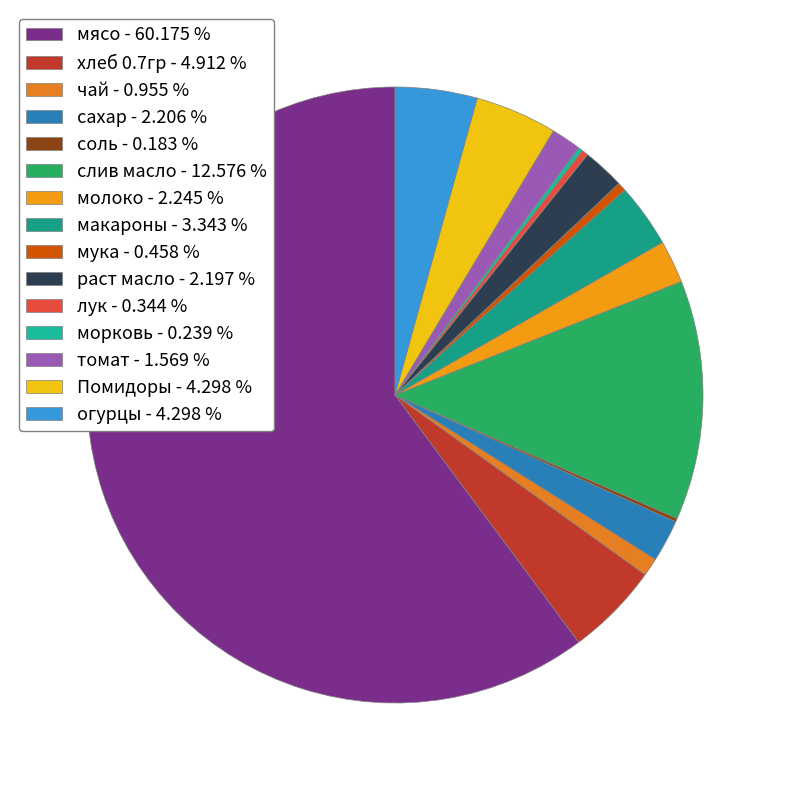

Which has a higher value, Помидоры or чай?

Помидоры